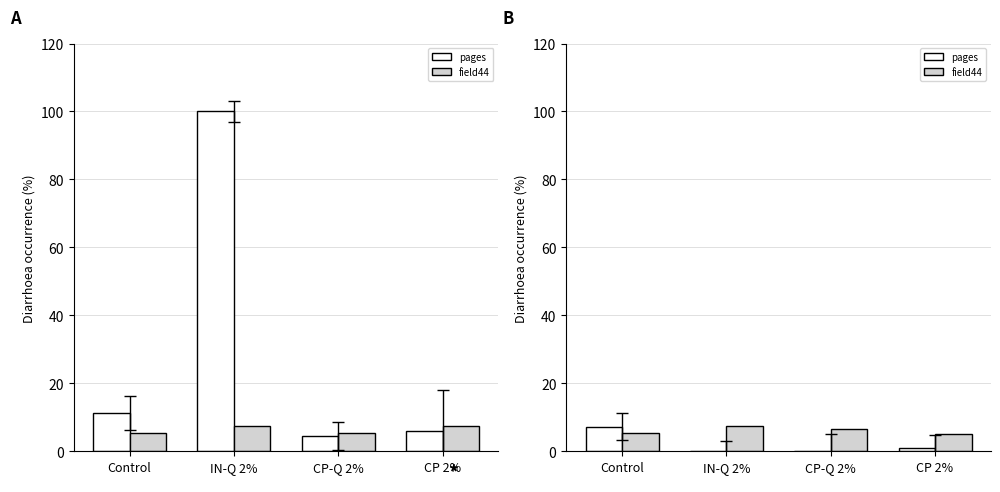

Is the value of pages at CP-Q 2% greater than the value of field44 at CP-Q 2%?

No